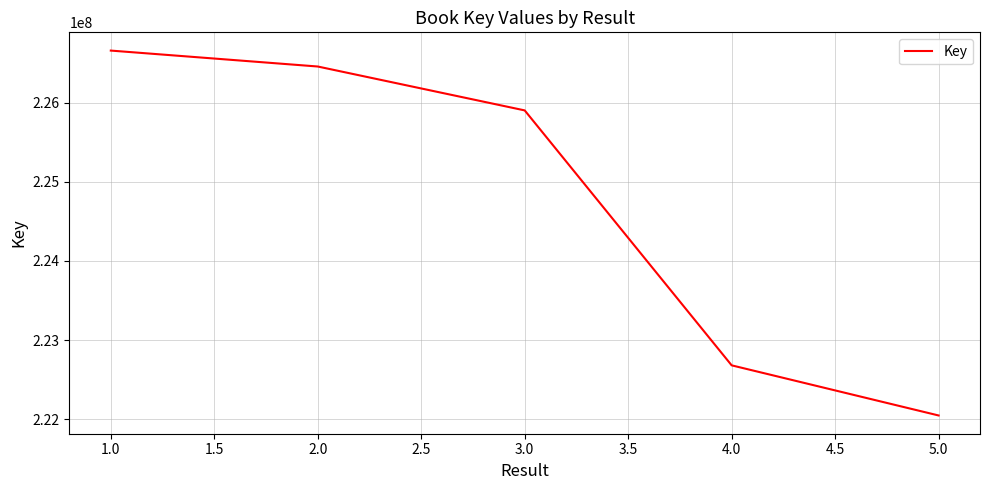

What is the change in value from 1.0 to 5.0?

-4611404